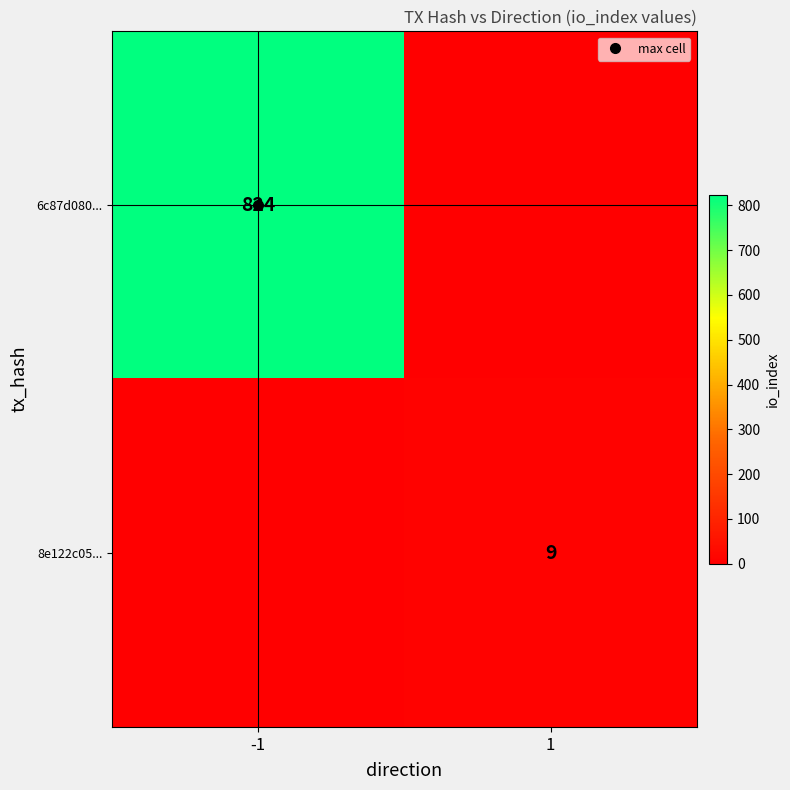

At which label does 8e122c05... reach its minimum?

-1